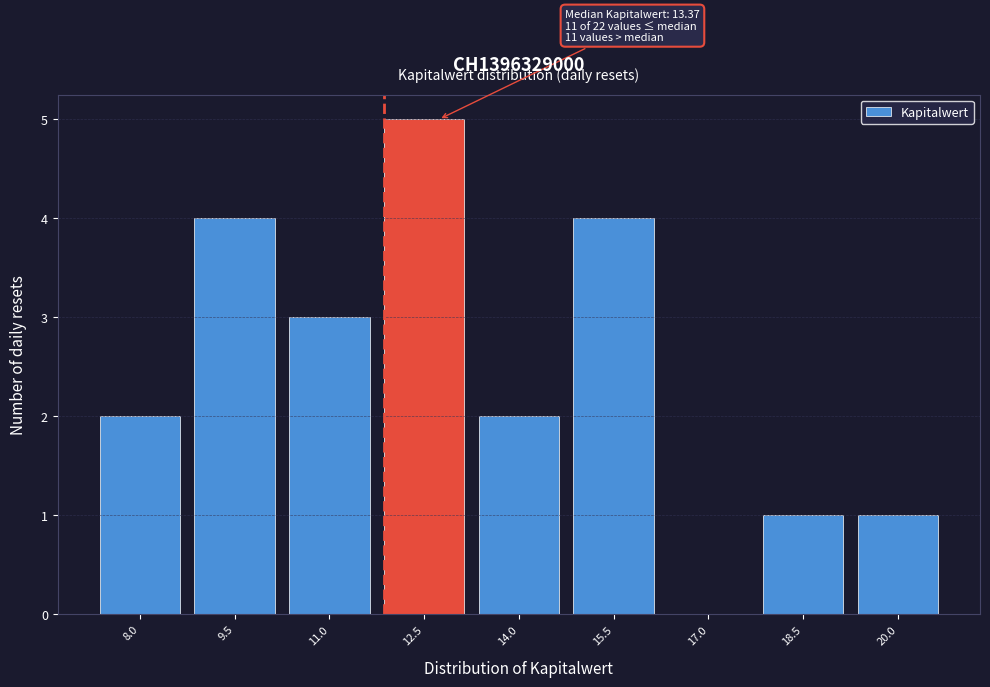

Reading right to left, what are all the values shown in this chart?

20.0=1	18.5=1	17.0=0	15.5=4	14.0=2	12.5=5	11.0=3	9.5=4	8.0=2